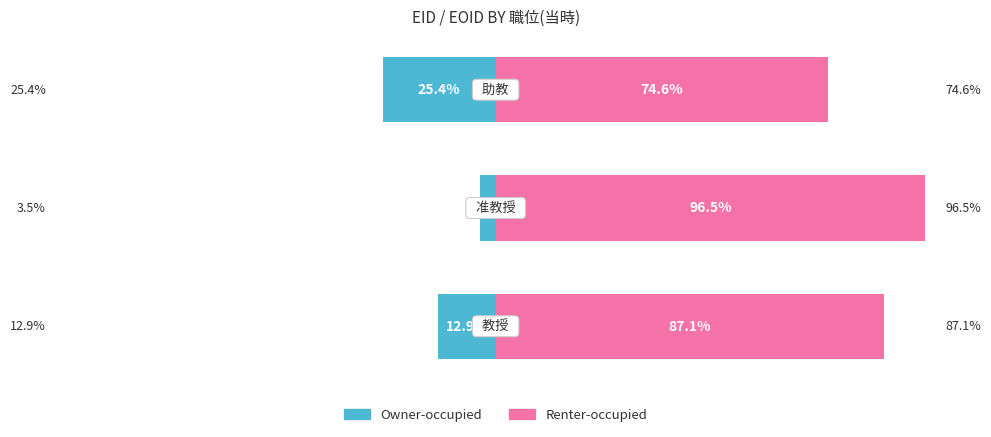

Between −100 and −50, which series saw the biggest shift?

Owner-occupied